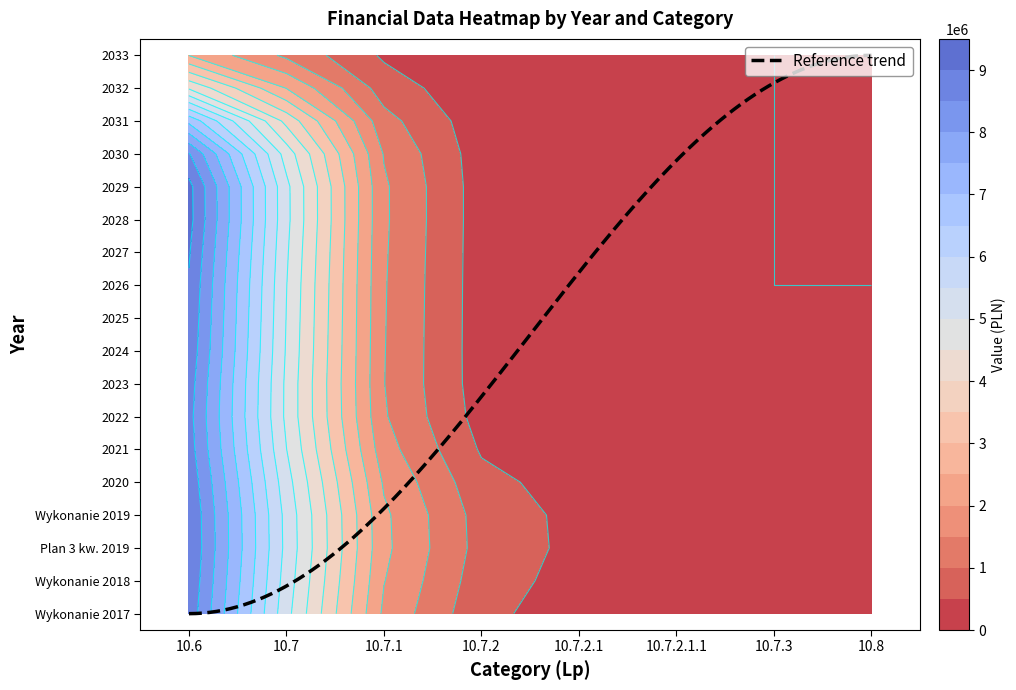

Reading right to left, list all the values displayed in this chart.

Wykonanie 2017: 0	0	0	0	488000	0	488000	15000000
Wykonanie 2018: 0	0	0	0	1500000	0	1500000	15000000
Plan 3 kw. 2019: 0	0	0	0	1500000	0	1500000	15000000
Wykonanie 2019: 0	0	0	0	1500000	0	1500000	15000000
2020: 0	0	0	0	1500000	0	1500000	15000000
2021: 0	0	0	0	0	0	0	15000000
2022: 0	0	0	0	0	0	0	15259000
2023: 0	0	0	0	0	0	0	15000000
2024: 0	0	0	0	0	0	0	16100000
2025: 0	0	0	0	0	0	0	15500000
2026: 0	0	0	0	0	0	0	15600000
2027: 0	0	0	0	0	0	0	16100000
2028: 0	0	0	0	0	0	0	16000000
2029: 0	0	0	0	0	0	0	16300000
2030: 0	0	0	0	0	0	0	17900000
2031: 0	0	0	0	0	0	0	12500000
2032: 0	0	0	0	0	0	0	9000000
2033: 0	0	0	0	0	0	0	0